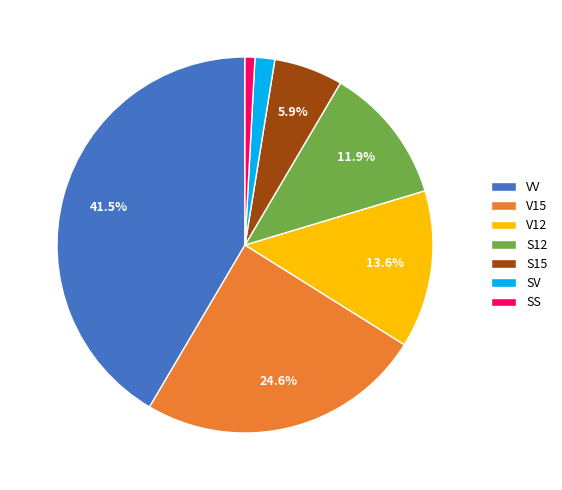

What percentage is NOT represented by VV?

58.5%